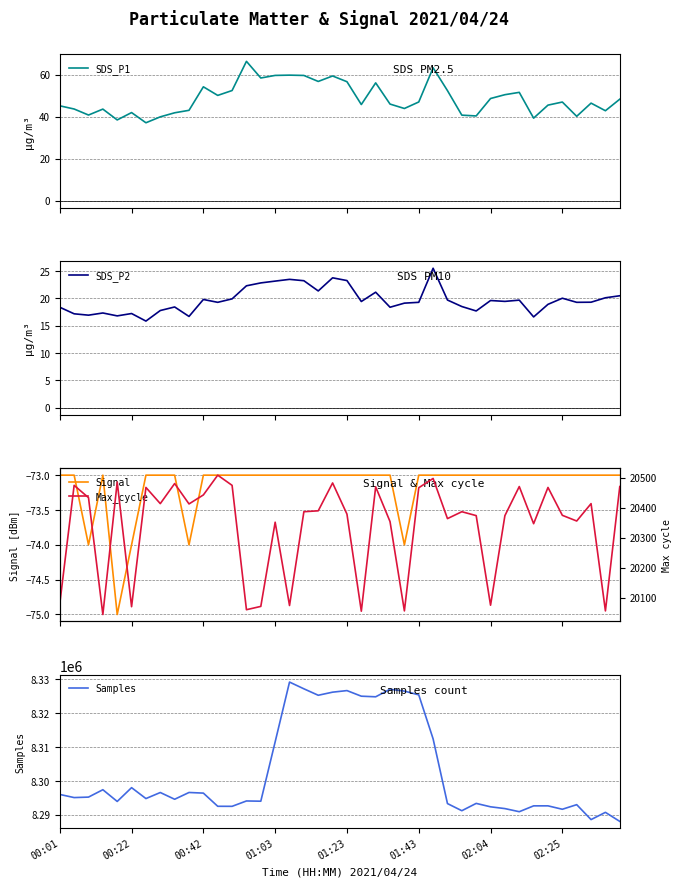

Reading left to right, transcribe all the data shown in this chart.

SDS_P1: 45.2	43.6	40.8	43.6	38.5	42.0	37.1	39.9	41.9	43.0	54.2	50.1	52.5	66.3	58.4	59.6	59.8	59.6	56.8	59.4	56.6	45.8	56.1	46.0	43.9	47.0	63.3	52.4	40.7	40.4	48.6	50.5	51.6	39.3	45.5	47.0	40.2	46.5	42.8	48.3
SDS_P2: 18.4	17.1	16.9	17.3	16.8	17.2	15.8	17.8	18.4	16.7	19.8	19.2	19.9	22.3	22.8	23.1	23.4	23.2	21.3	23.7	23.2	19.4	21.1	18.4	19.1	19.2	25.5	19.7	18.5	17.7	19.6	19.4	19.6	16.6	18.9	20.0	19.2	19.3	20.1	20.4
Signal: -73.0	-73.0	-74.0	-73.0	-75.0	-74.0	-73.0	-73.0	-73.0	-74.0	-73.0	-73.0	-73.0	-73.0	-73.0	-73.0	-73.0	-73.0	-73.0	-73.0	-73.0	-73.0	-73.0	-73.0	-74.0	-73.0	-73.0	-73.0	-73.0	-73.0	-73.0	-73.0	-73.0	-73.0	-73.0	-73.0	-73.0	-73.0	-73.0	-73.0
Max_cycle: 20080.0	20475.0	20434.0	20044.0	20486.0	20070.0	20468.0	20414.0	20481.0	20413.0	20443.0	20509.0	20475.0	20060.0	20071.0	20352.0	20074.0	20387.0	20390.0	20483.0	20379.0	20055.0	20470.0	20354.0	20056.0	20467.0	20498.0	20364.0	20387.0	20374.0	20075.0	20374.0	20471.0	20347.0	20468.0	20375.0	20356.0	20414.0	20056.0	20471.0
Samples: 8296017.0	8295092.0	8295232.0	8297406.0	8293952.0	8298017.0	8294802.0	8296584.0	8294596.0	8296594.0	8296408.0	8292527.0	8292514.0	8294094.0	8294025.0	8311511.0	8329114.0	8327129.0	8325229.0	8326141.0	8326606.0	8324957.0	8324779.0	8326995.0	8326453.0	8325346.0	8312383.0	8293324.0	8291223.0	8293377.0	8292373.0	8291847.0	8290931.0	8292653.0	8292656.0	8291652.0	8293006.0	8288609.0	8290741.0	8288073.0